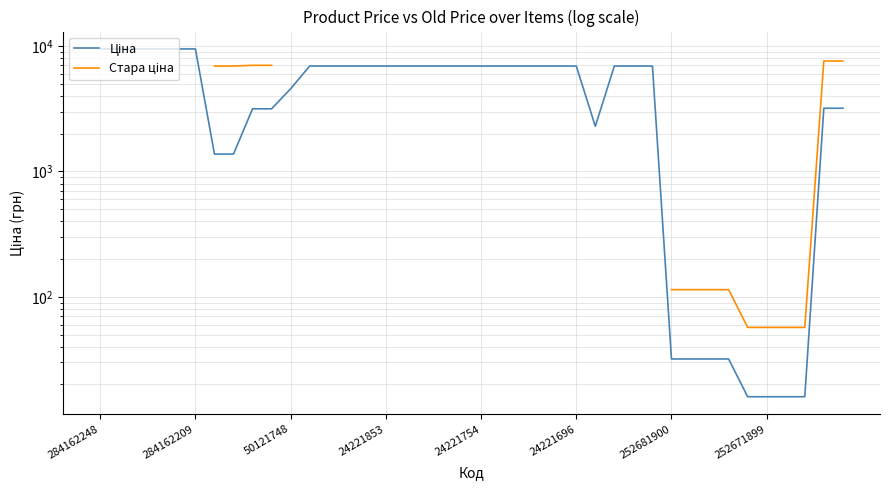

Count the number of data series in this chart.

2